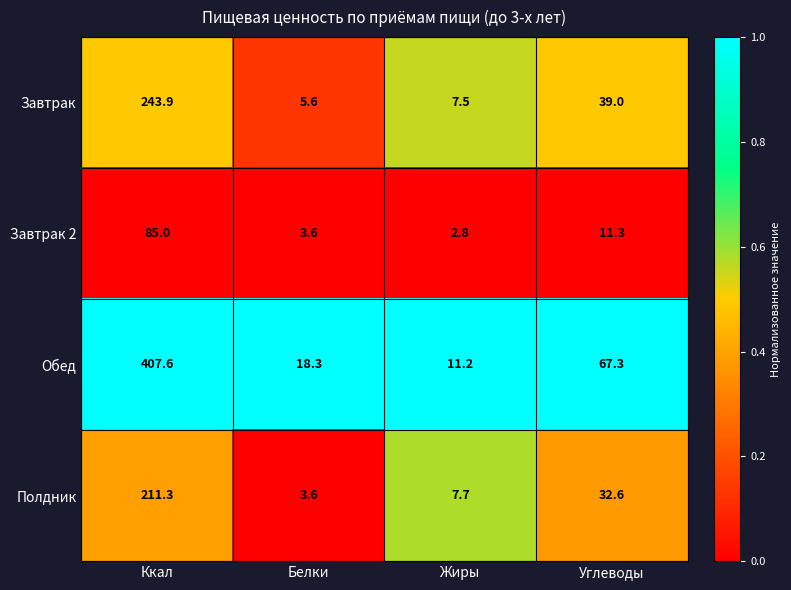

The value of Полдник at Белки is 5.7. True or false?

False